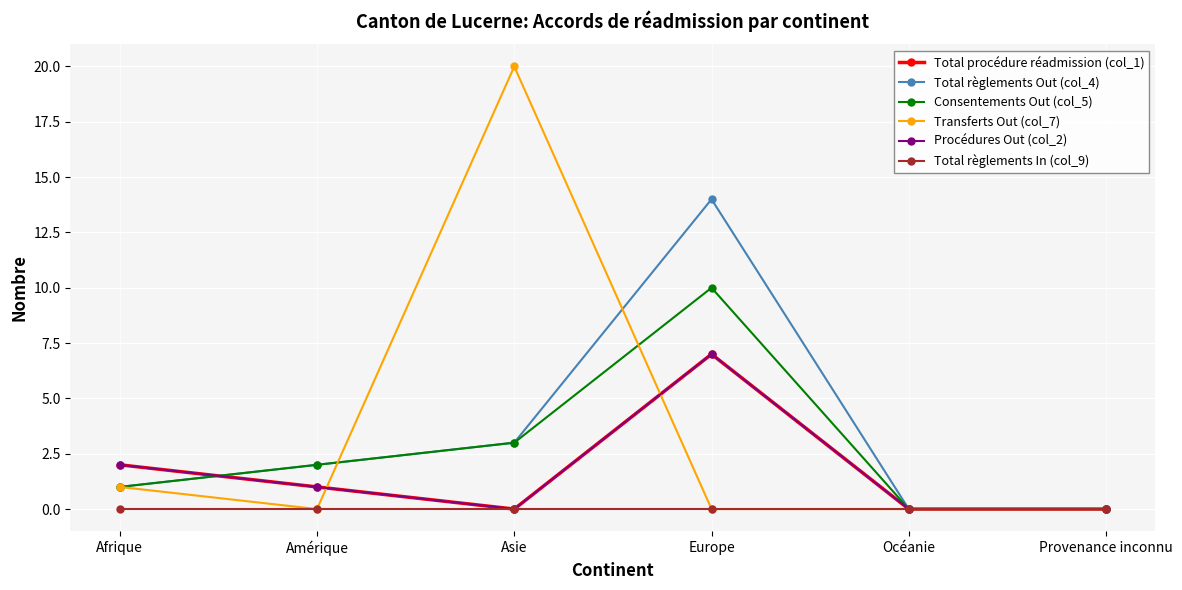

Which label corresponds to the largest value in the chart?

Asie